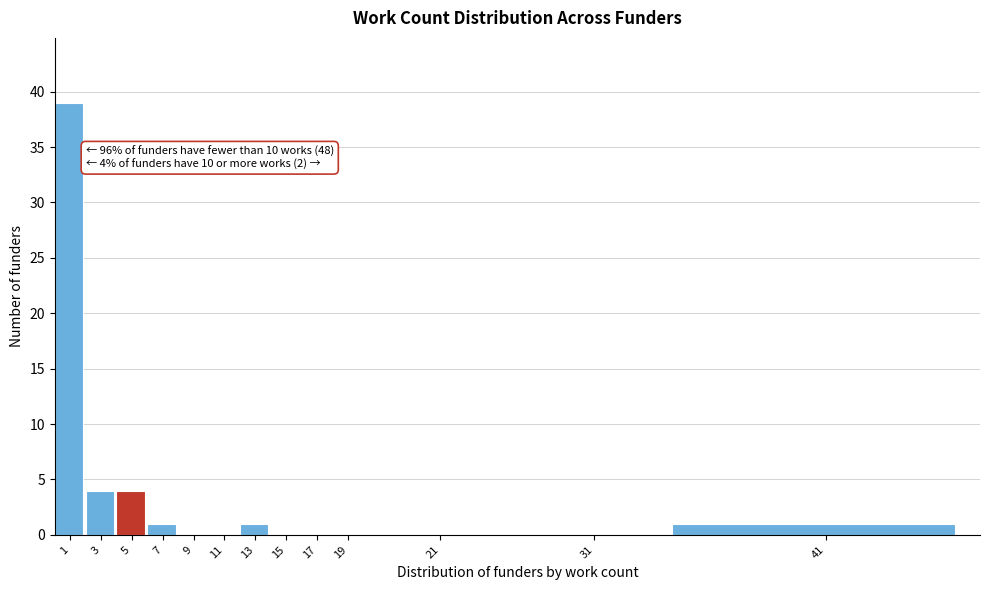

Reading right to left, transcribe all the data shown in this chart.

41=1	31=0	21=0	19=0	17=0	15=0	13=1	11=0	9=0	7=1	5=4	3=4	1=39